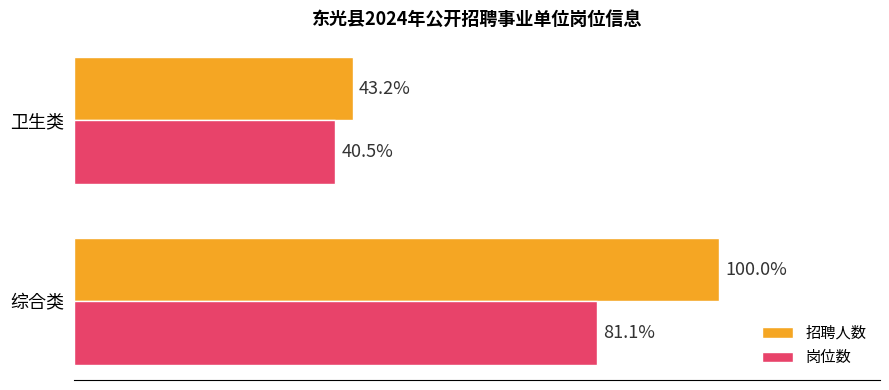

What are all the series names shown in the legend?

招聘人数, 岗位数